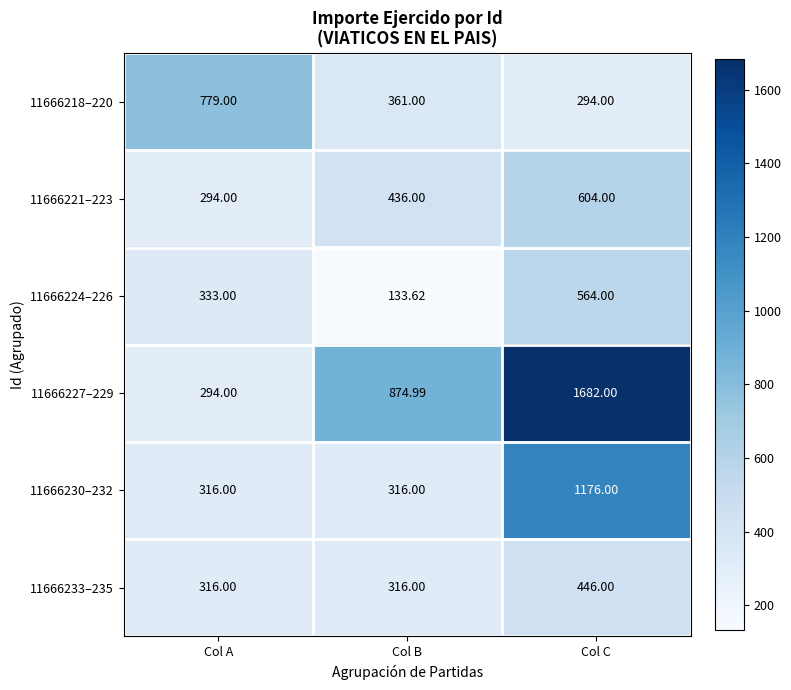

Where is 11666221–223 nearest to the value 449?

Col B